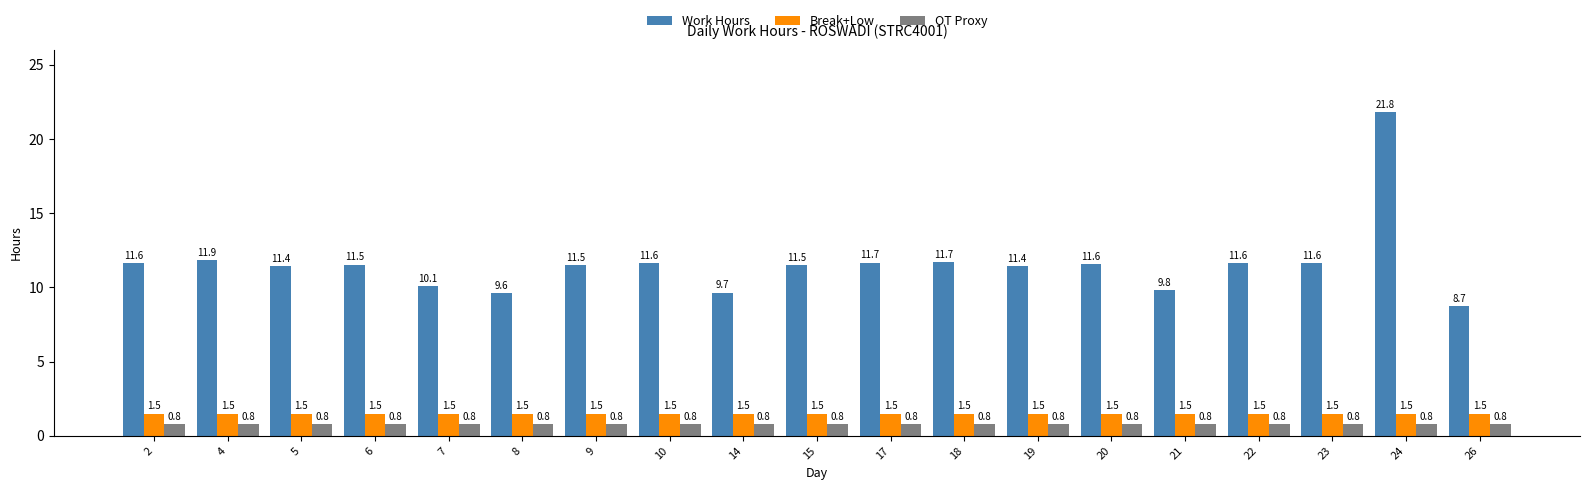

Reading left to right, extract all data points from this chart.

Work Hours: 11.6	11.9	11.4	11.5	10.1	9.6	11.5	11.6	9.7	11.5	11.7	11.7	11.4	11.6	9.8	11.6	11.6	21.8	8.7
Break+Low: 1.5	1.5	1.5	1.5	1.5	1.5	1.5	1.5	1.5	1.5	1.5	1.5	1.5	1.5	1.5	1.5	1.5	1.5	1.5
OT Proxy: 0.8	0.8	0.8	0.8	0.8	0.8	0.8	0.8	0.8	0.8	0.8	0.8	0.8	0.8	0.8	0.8	0.8	0.8	0.8